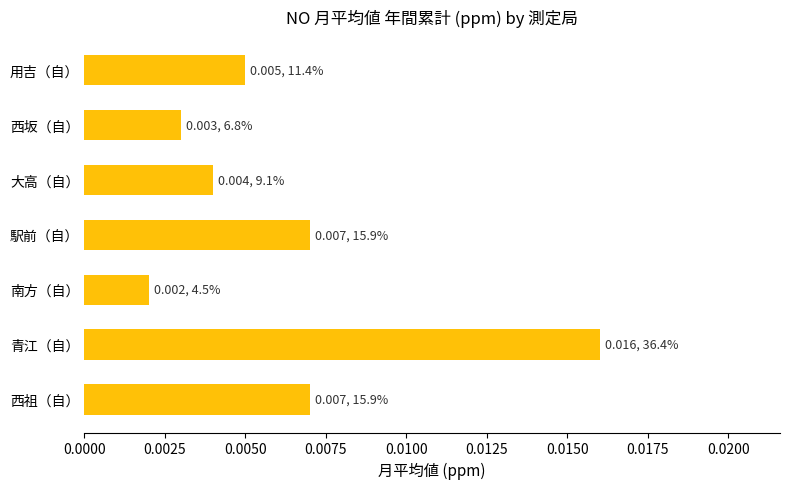

Which has a higher value, 西坂（自） or 西祖（自）?

西祖（自）